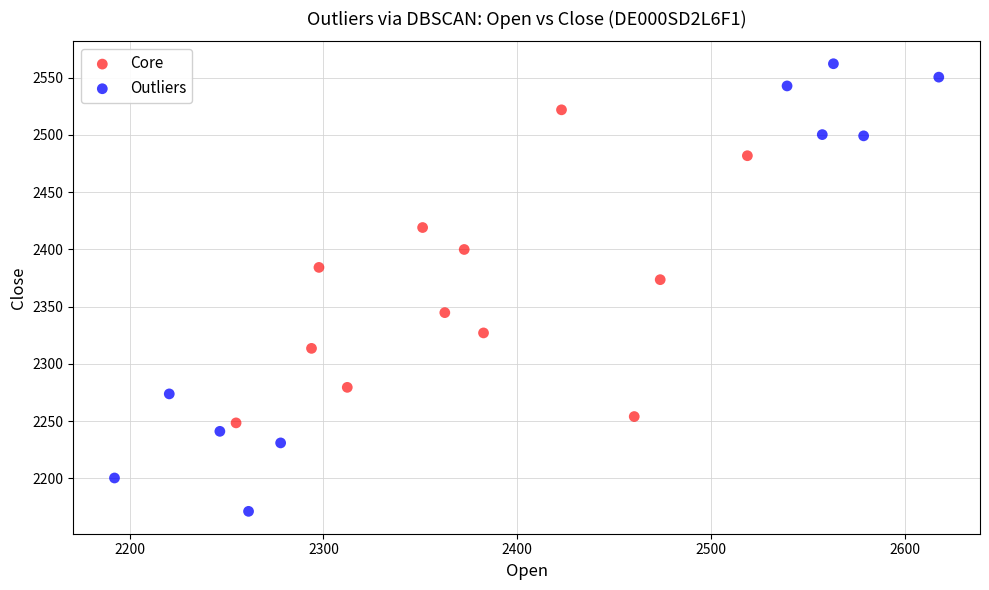

Which series reaches the minimum Y coordinate?

Outliers